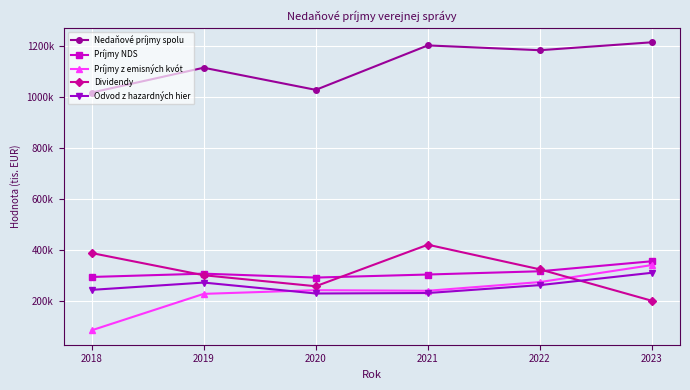

At which category does Príjmy NDS reach its first local valley?

2020